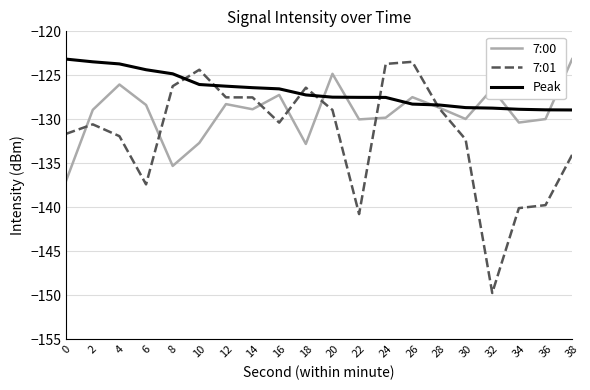

List the series in order of their overall mean, highest first.

Peak, 7:00, 7:01